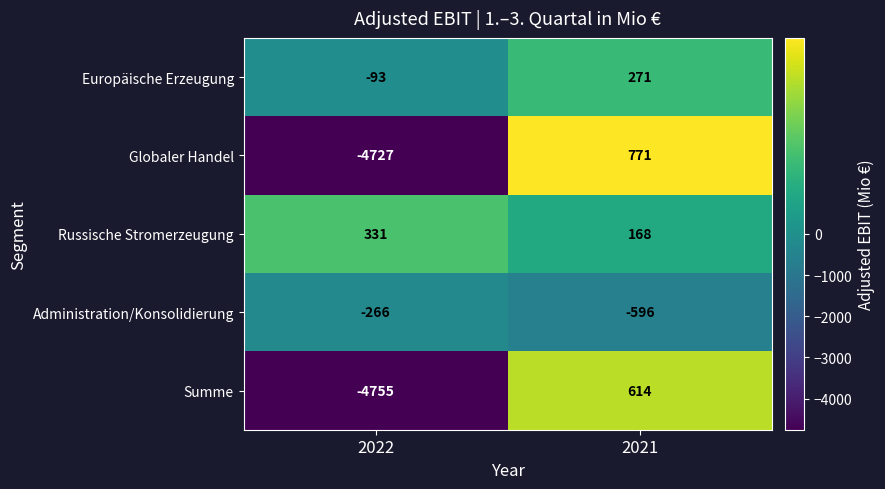

The value of Globaler Handel at 2022 is -4727. True or false?

True